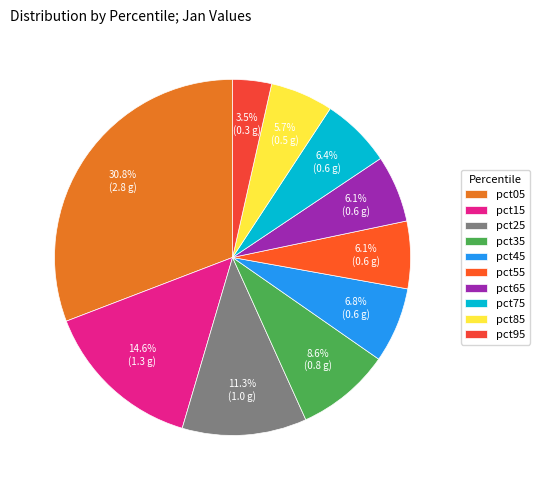

How much of the chart is everything except pct75?

93.6%